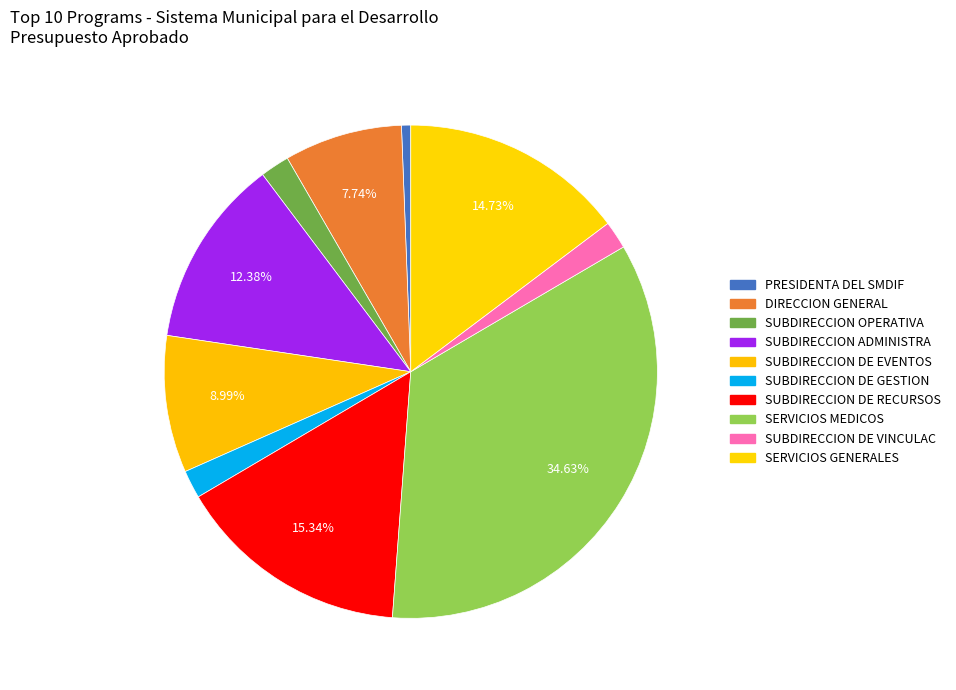

To the nearest percent, what portion does SUBDIRECCION DE VINCULAC represent?

2%